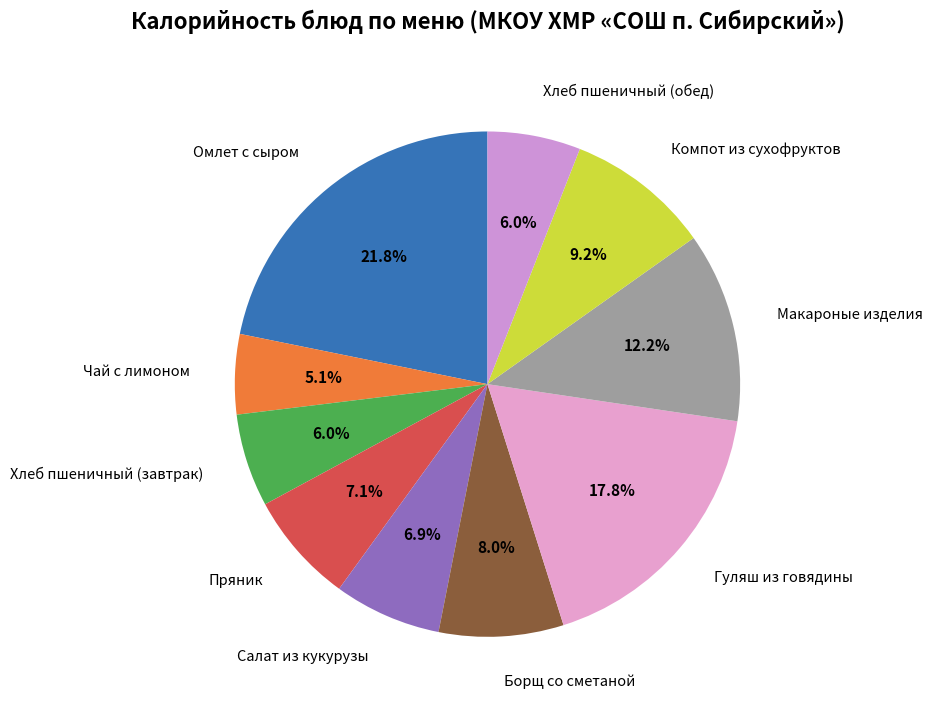

To the nearest percent, what is the difference between the Хлеб пшеничный (обед) and Чай с лимоном slice percentages?

1%